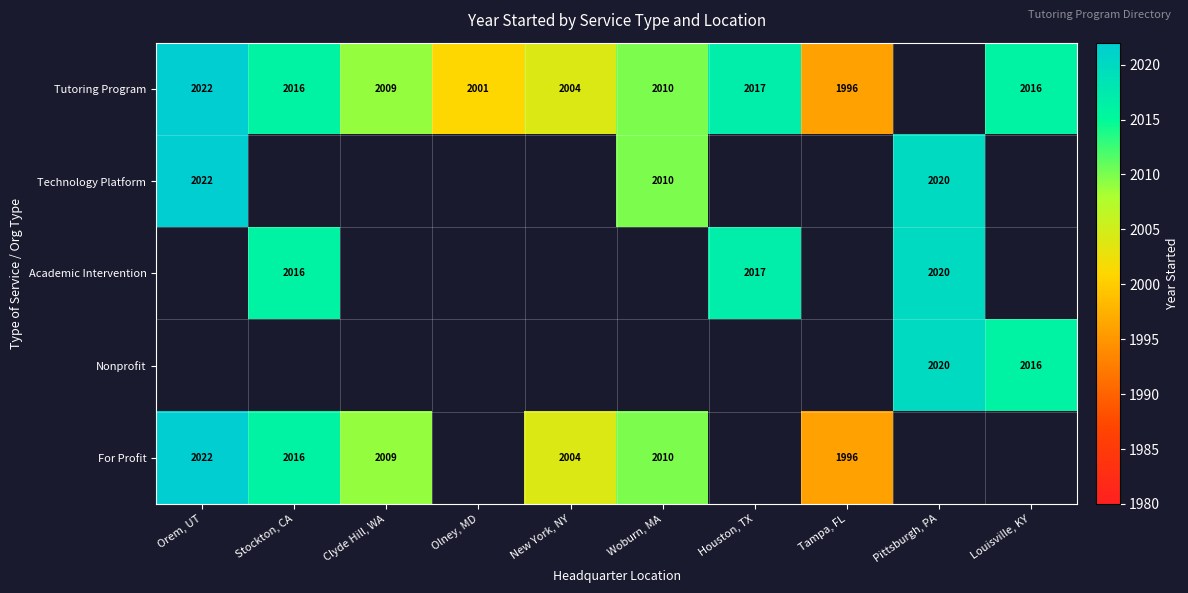

Between Clyde Hill, WA and Pittsburgh, PA, which is larger?

Pittsburgh, PA